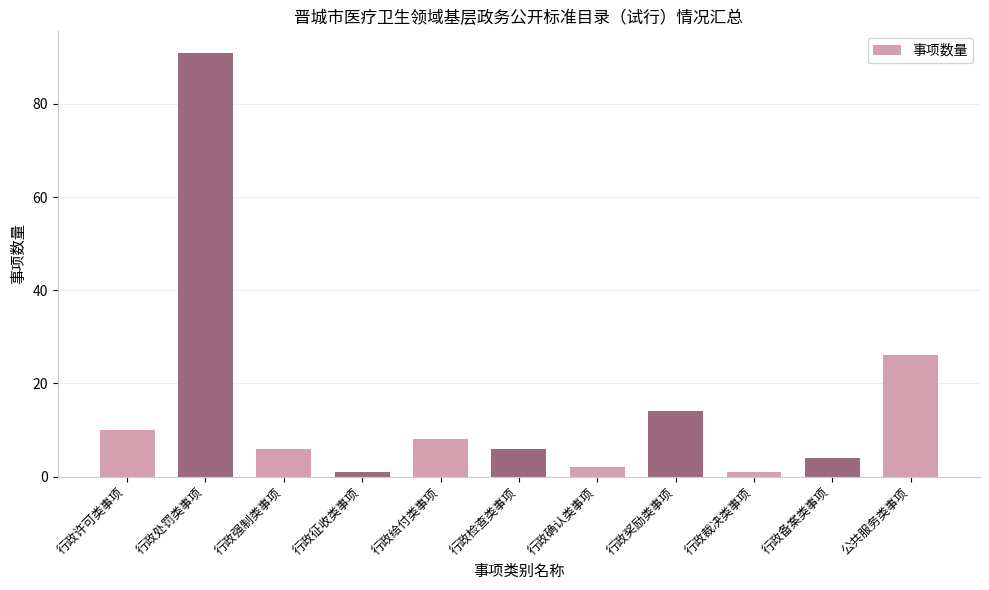

What is the difference between the maximum and minimum values?

90